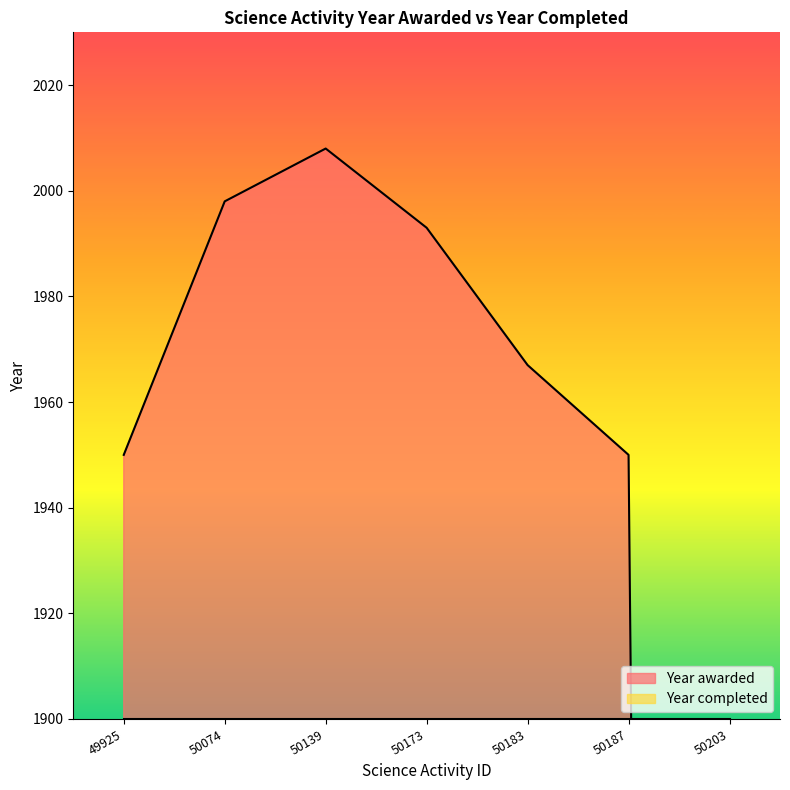

Reading left to right, extract all data points from this chart.

1950	1998	2008	1993	1967	1950	0